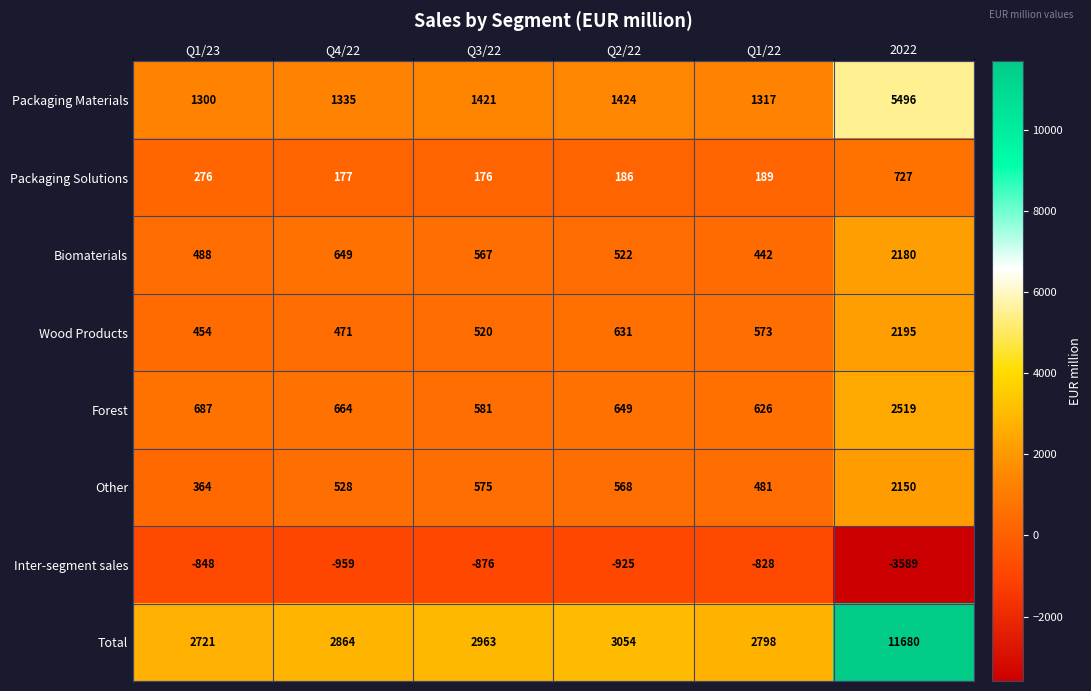

What is the sum of the Biomaterials values at Q1/22 and Q3/22?

1009